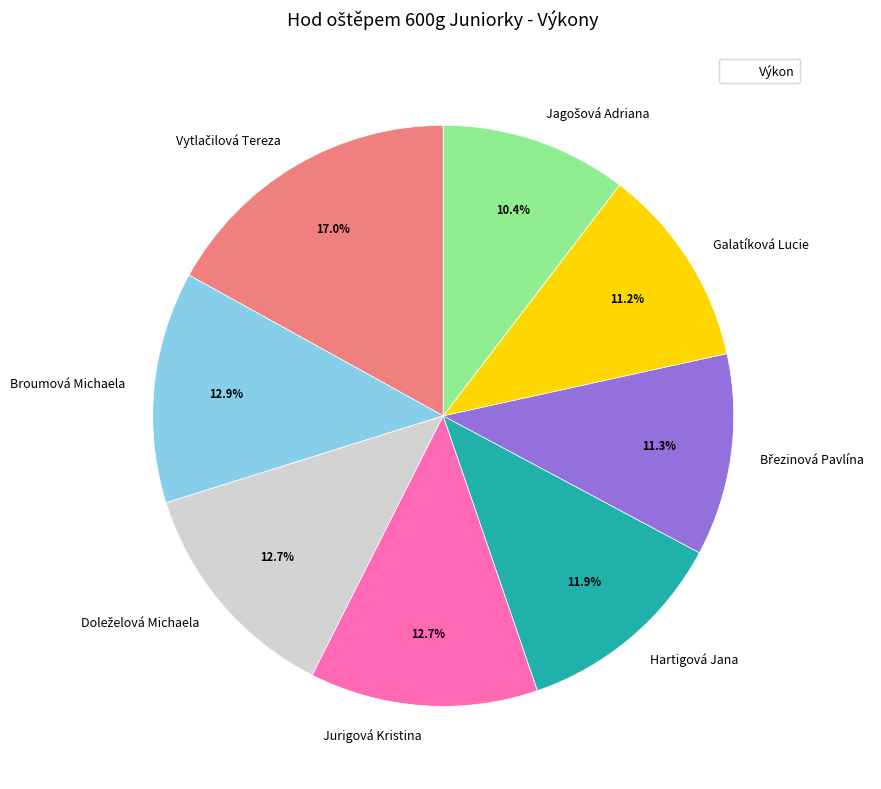

Does Jurigová Kristina account for over 50% of the chart?

No